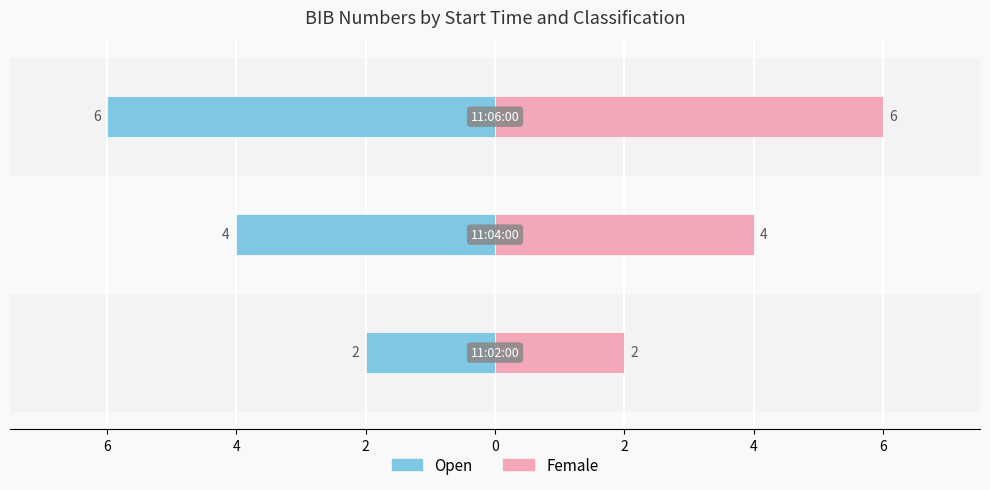

Between 4 and 8, which is larger?

8